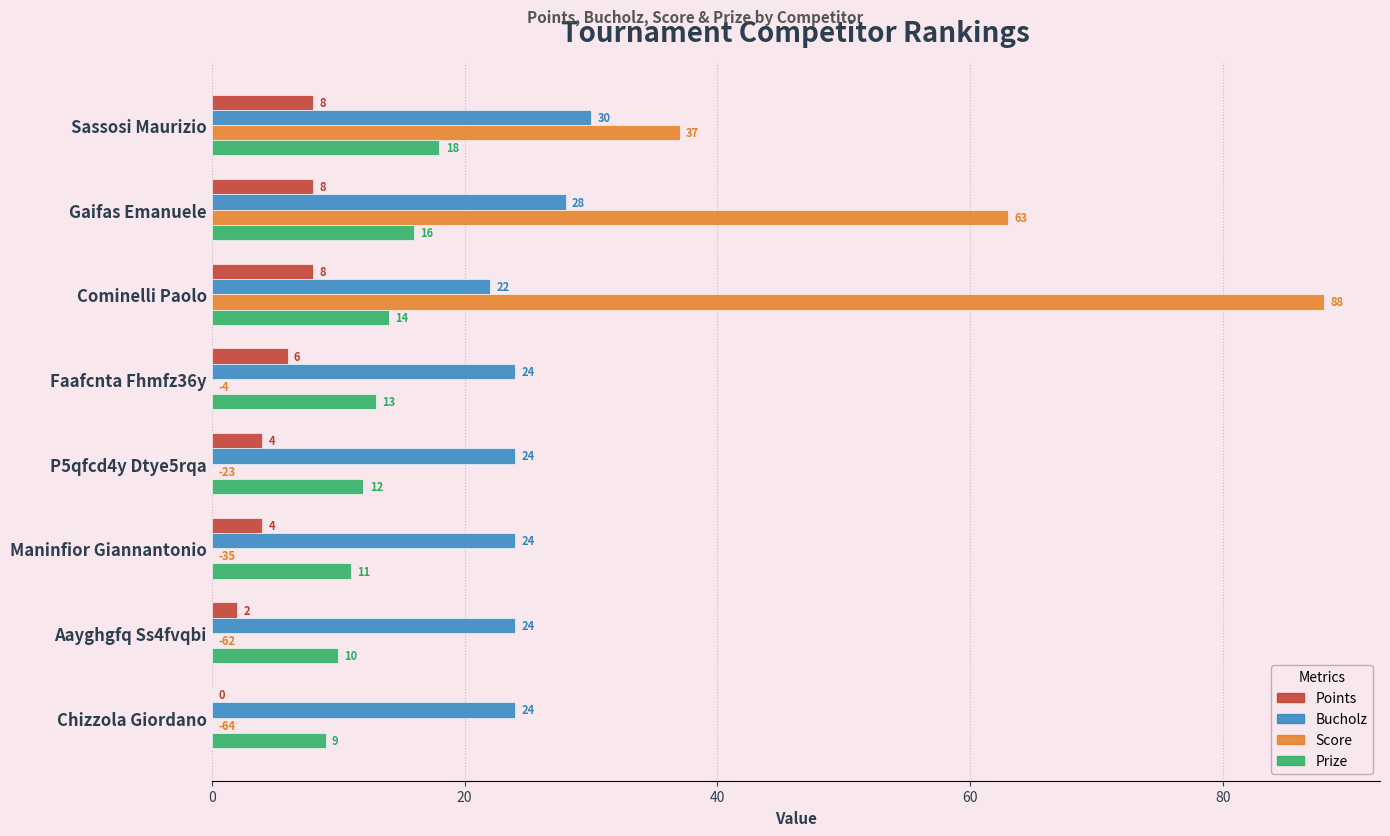

At which label is Prize closest to 13?

Faafcnta Fhmfz36y